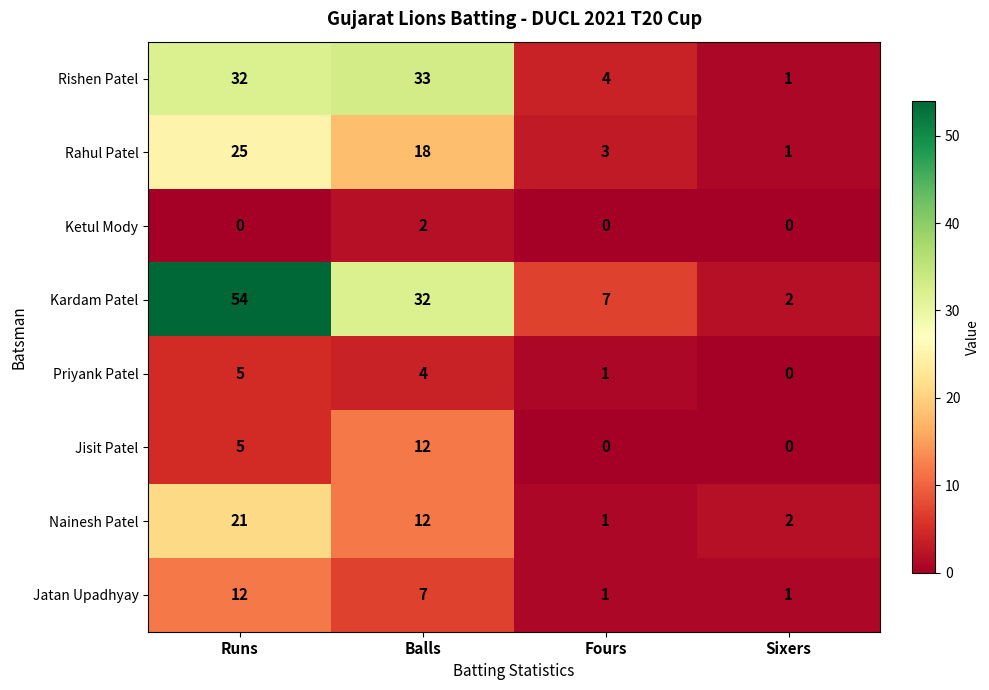

What is the sum of the Rishen Patel values at Fours and Sixers?

5